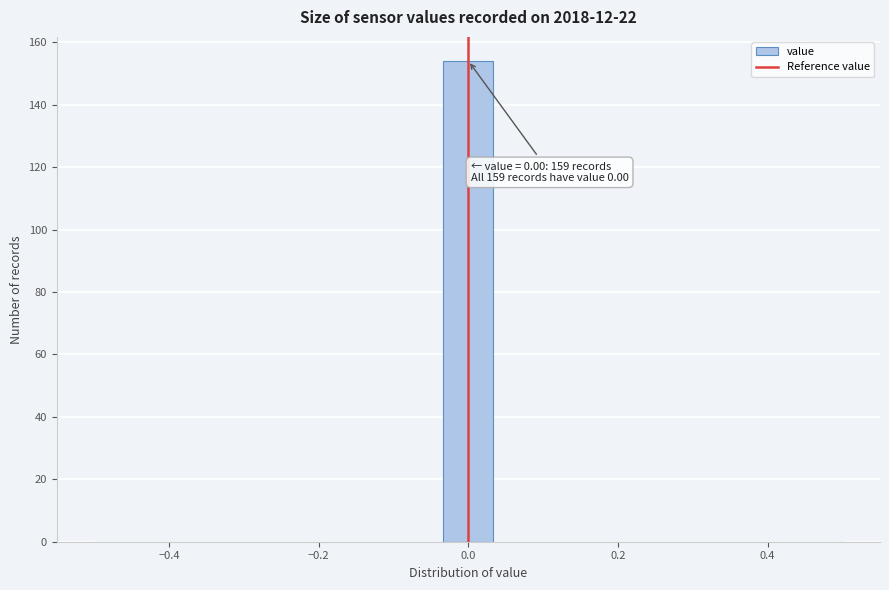

Around what value on the x-axis is the tallest bar? Give the approximate position of its centre, as read against the axis.

0.00